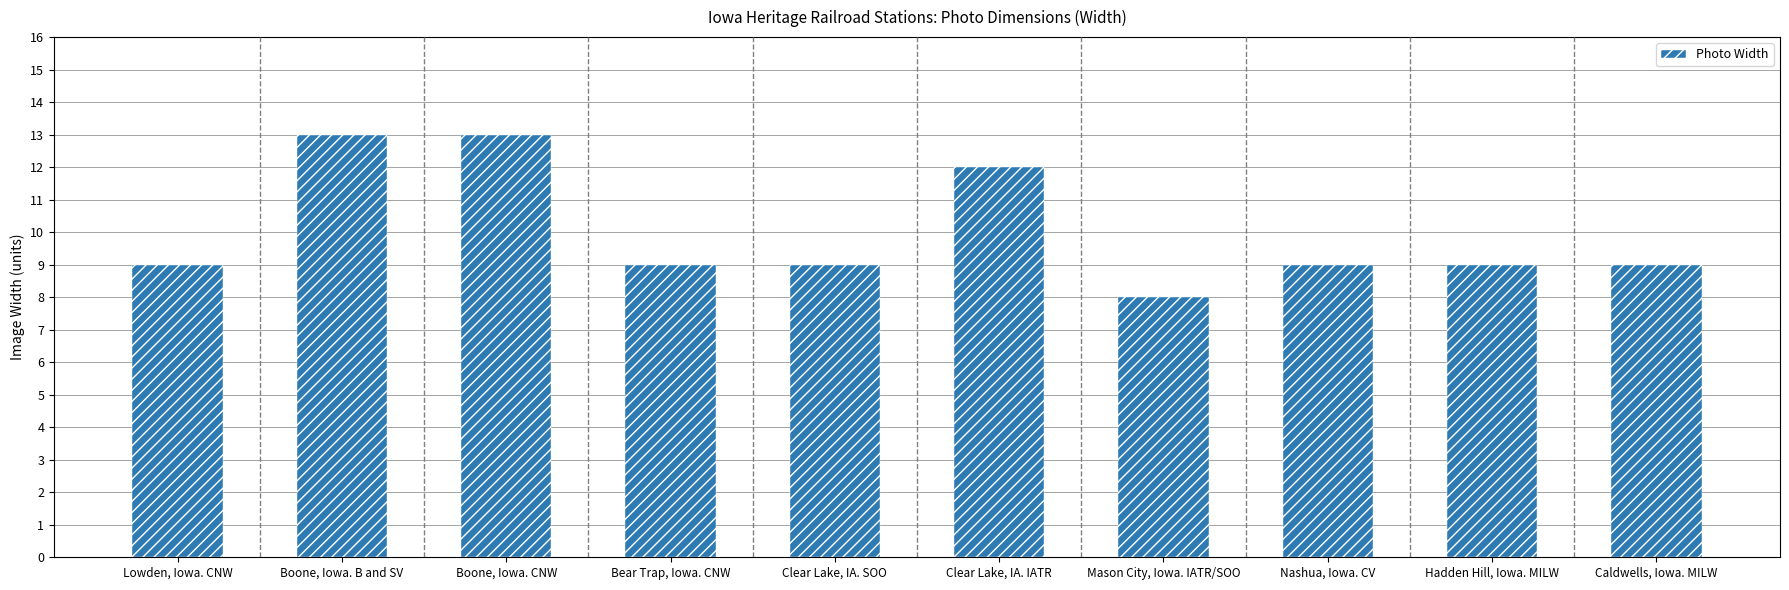

What is the sum of the values at Boone, Iowa. B and SV and Caldwells, Iowa. MILW?

22